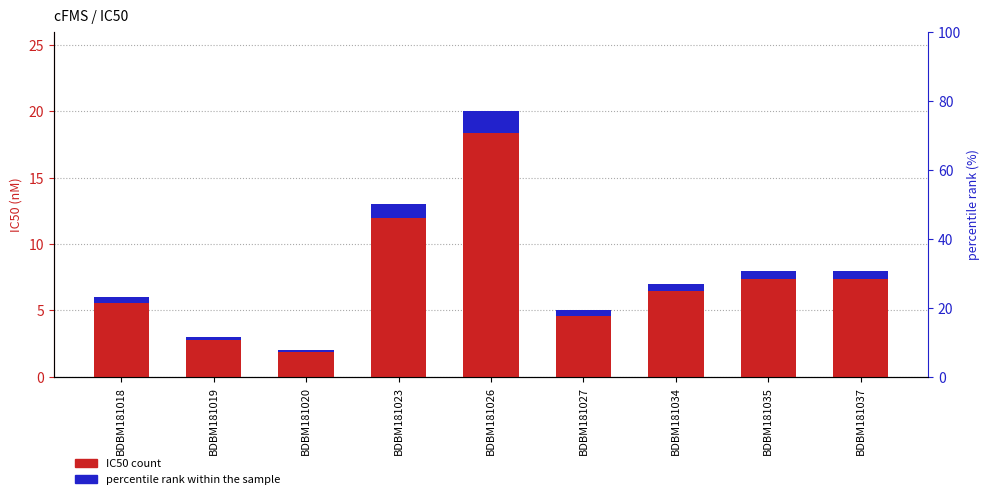

Which category has the highest value in the IC50 series?

BDBM181026